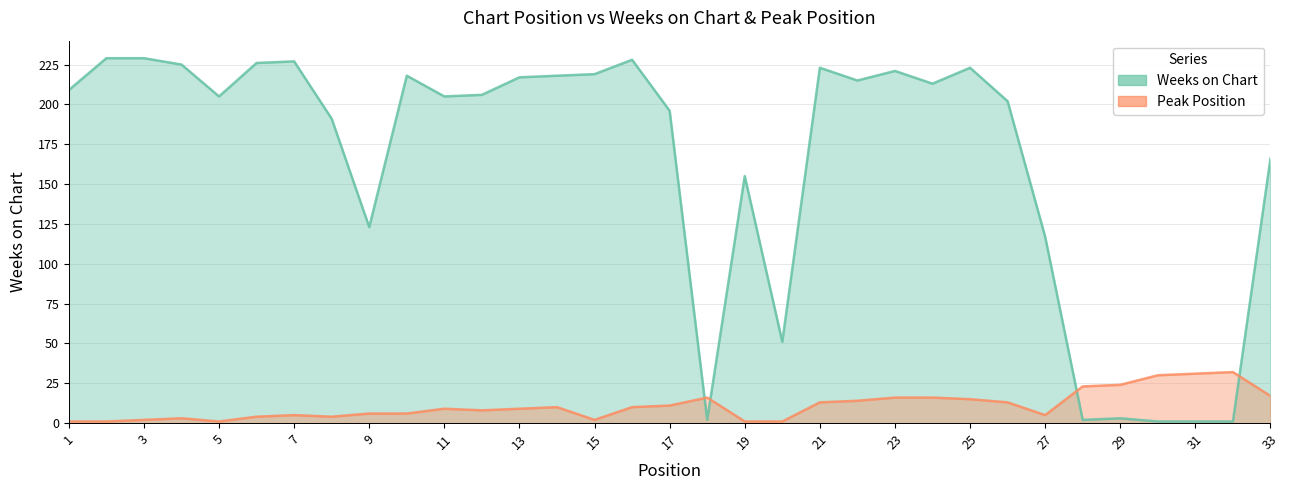

Reading left to right, transcribe all the data shown in this chart.

Weeks on Chart: 209	229	229	225	205	226	227	191	123	218	205	206	217	218	219	228	196	2	155	51	223	215	221	213	223	202	117	2	3	1	1	1	166
Peak Position: 1	1	2	3	1	4	5	4	6	6	9	8	9	10	2	10	11	16	1	1	13	14	16	16	15	13	5	23	24	30	31	32	17